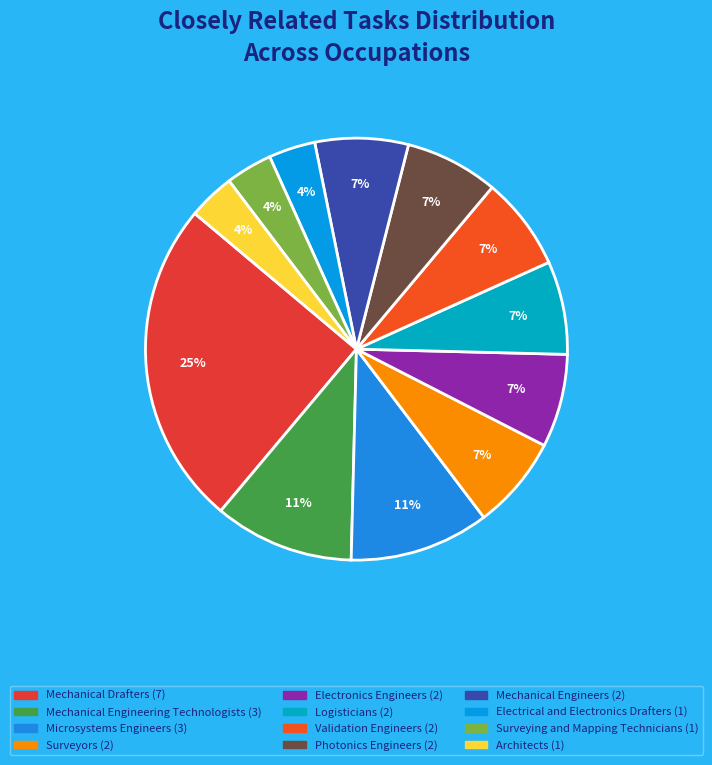

Is there any slice that represents more than half of the pie?

No